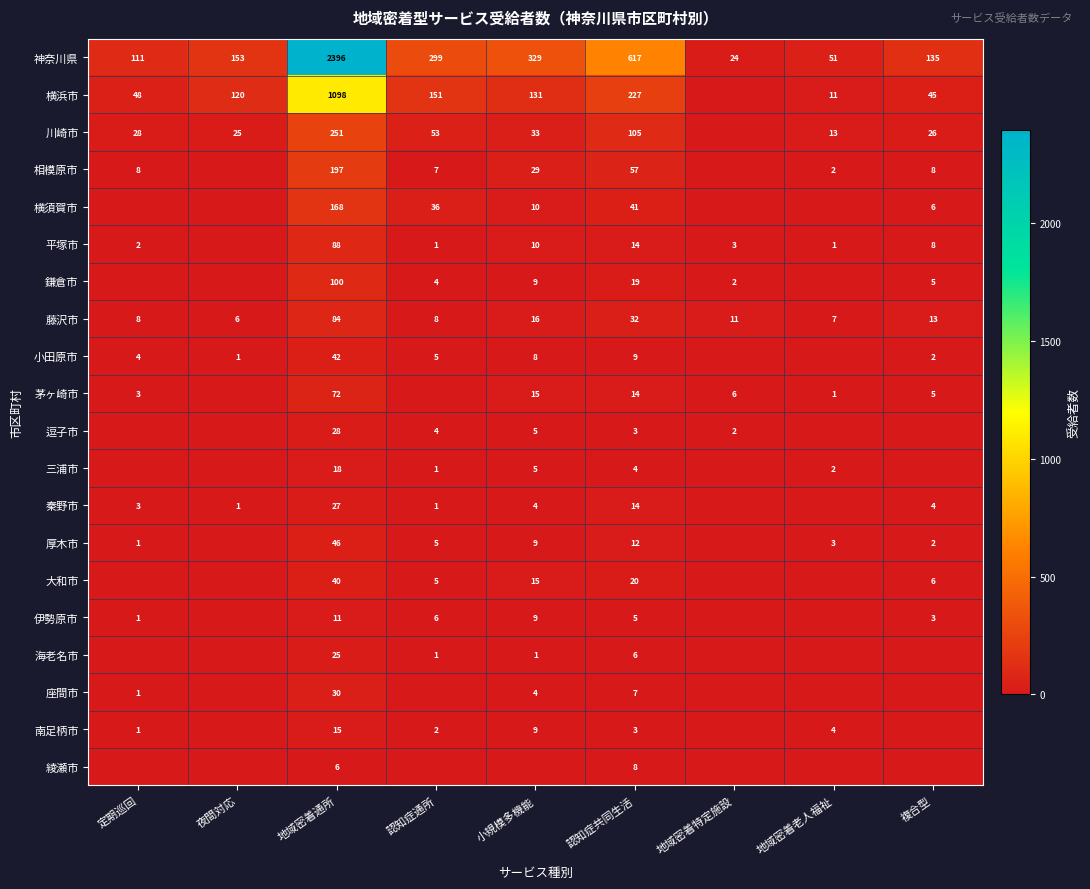

Read the 藤沢市 value at 地域密着通所, to the nearest 5.

85